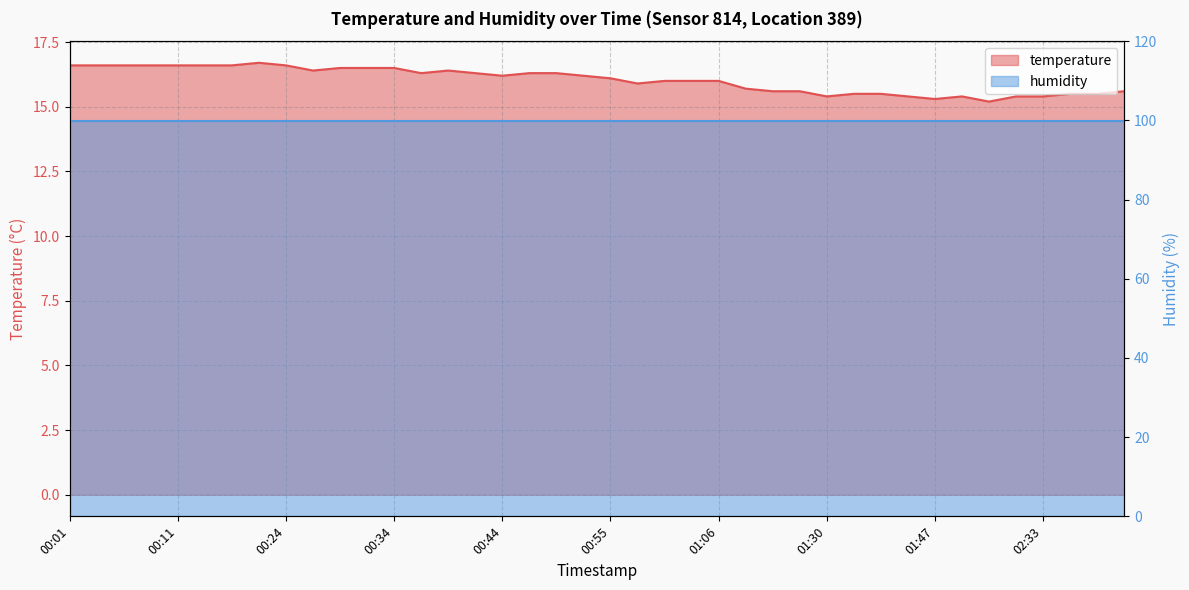

List the labels in order of value, smallest first.

02:06, 01:47, 01:30, 01:41, 01:50, 02:30, 02:33, 01:33, 01:35, 02:35, 02:38, 01:21, 01:24, 02:40, 01:15, 00:58, 01:00, 01:03, 01:06, 00:55, 00:44, 00:53, 00:36, 00:42, 00:47, 00:50, 00:27, 00:39, 00:29, 00:31, 00:34, 00:01, 00:04, 00:06, 00:08, 00:11, 00:17, 00:19, 00:24, 00:22